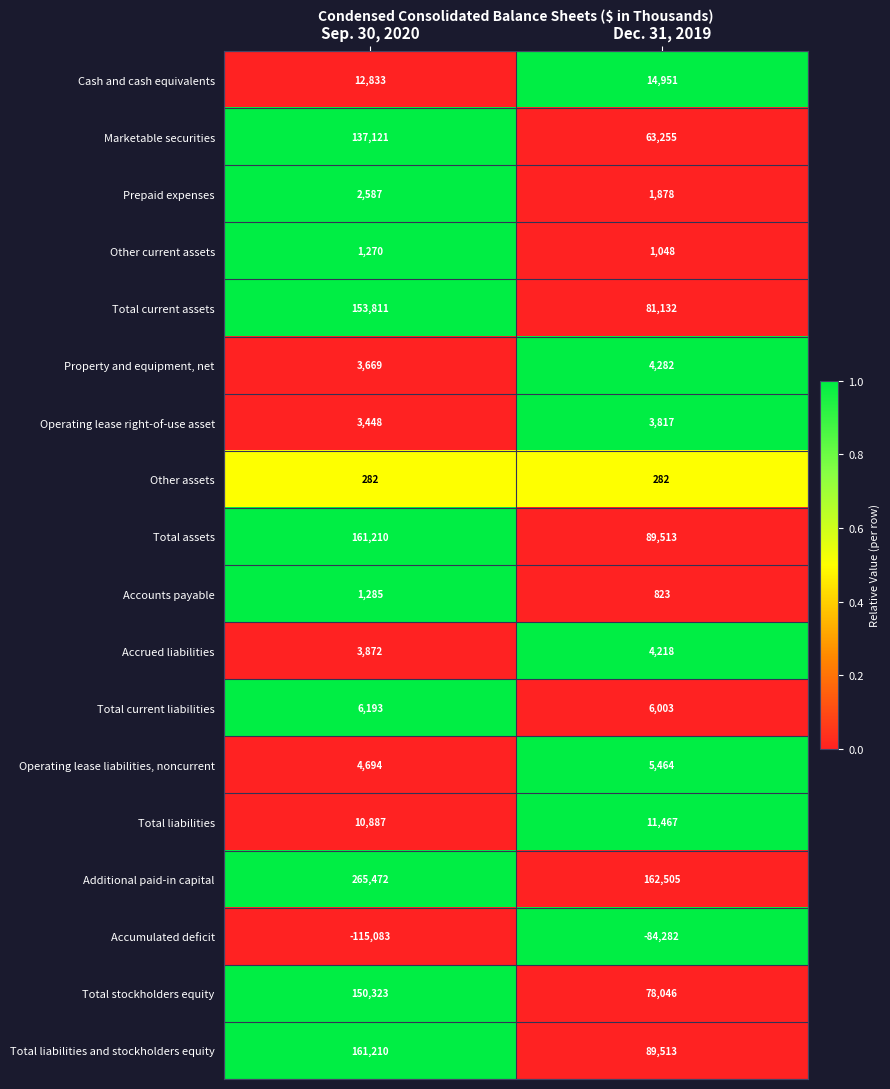

What is the difference between the maximum and minimum values in the Marketable securities series?

73866